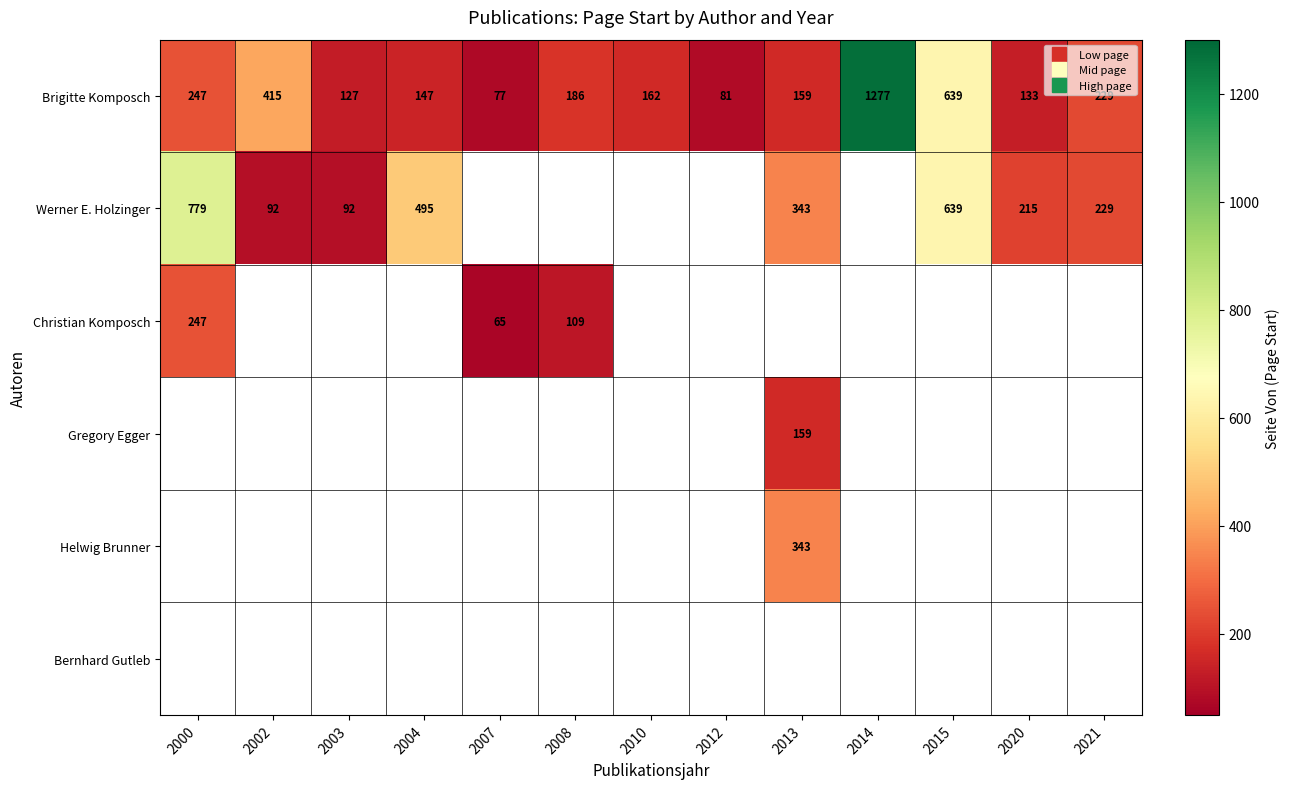

Where is Brigitte Komposch nearest to the value 677?

2015